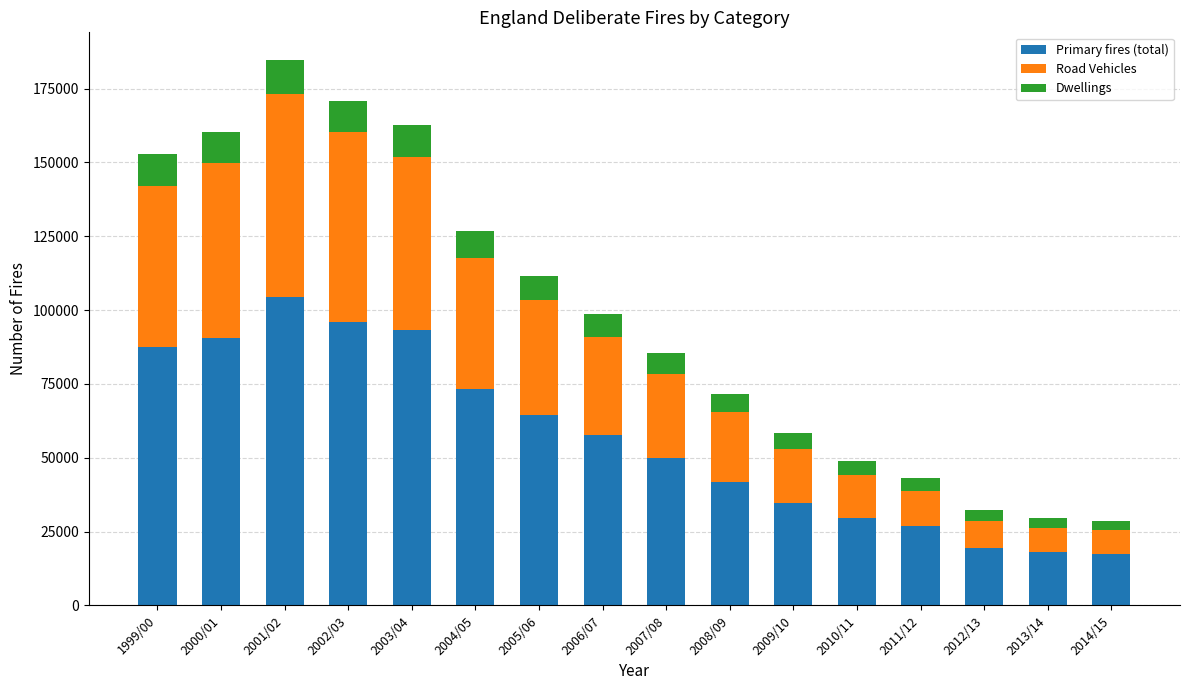

What is the minimum value for Primary fires (total)?

17369